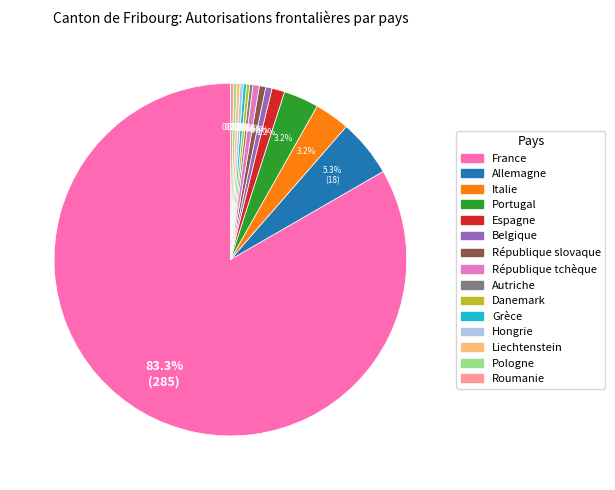

True or false: France accounts for 97% of the total.

False